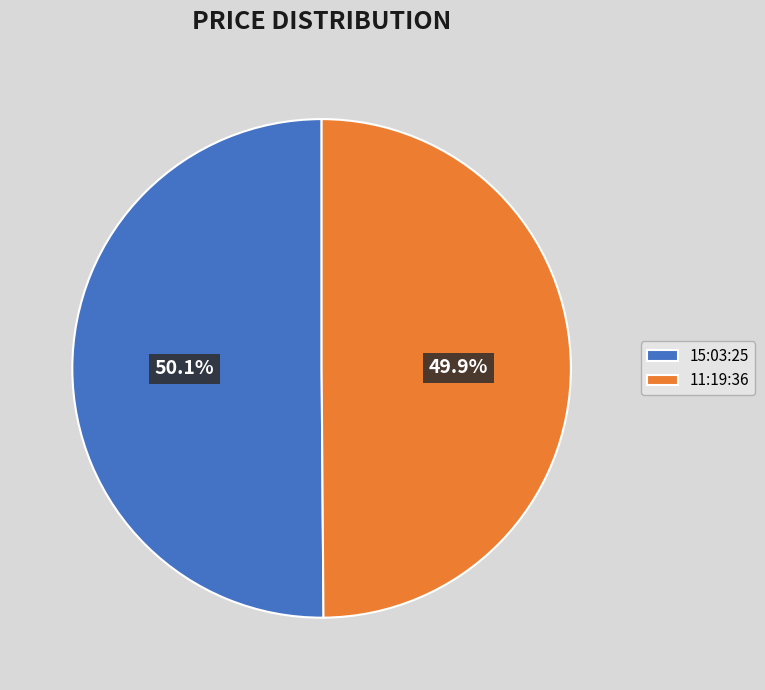

Is it true that 11:19:36 is 50% of the pie?

True